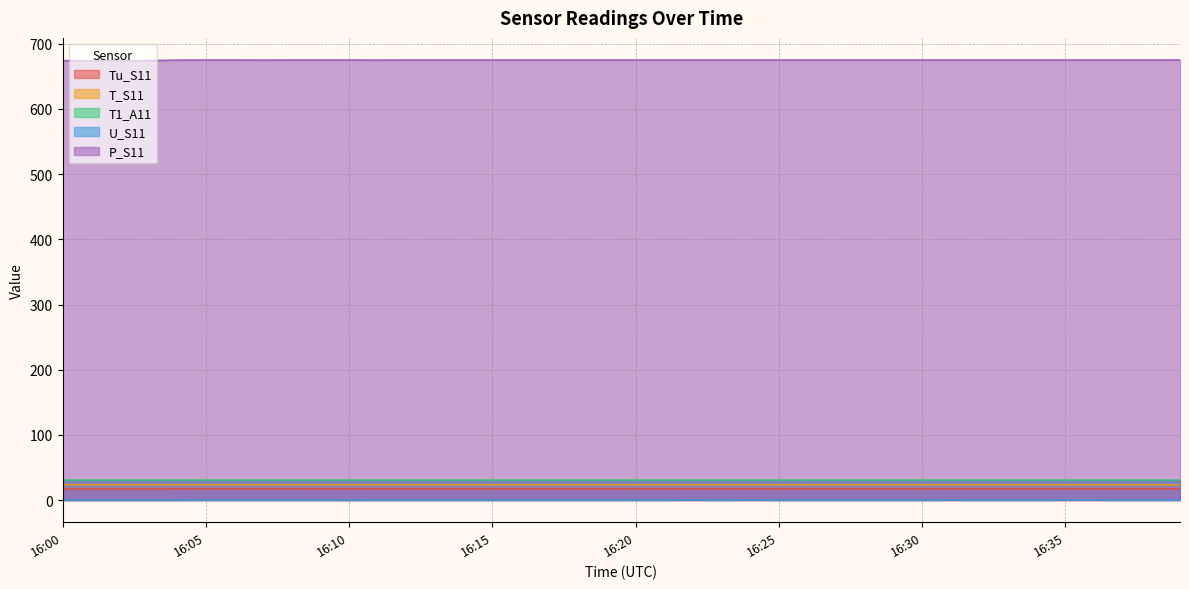

What is the value of the T_S11 point at the 28th from the left?

23.6